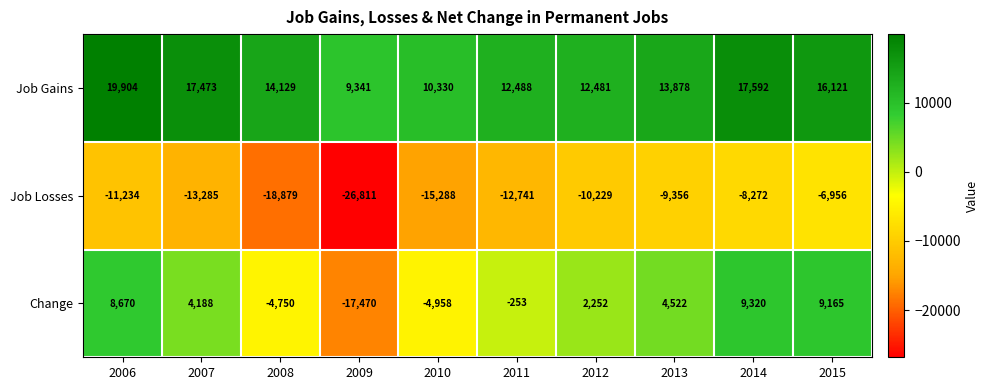

Where is Job Losses nearest to the value -16883?

2010